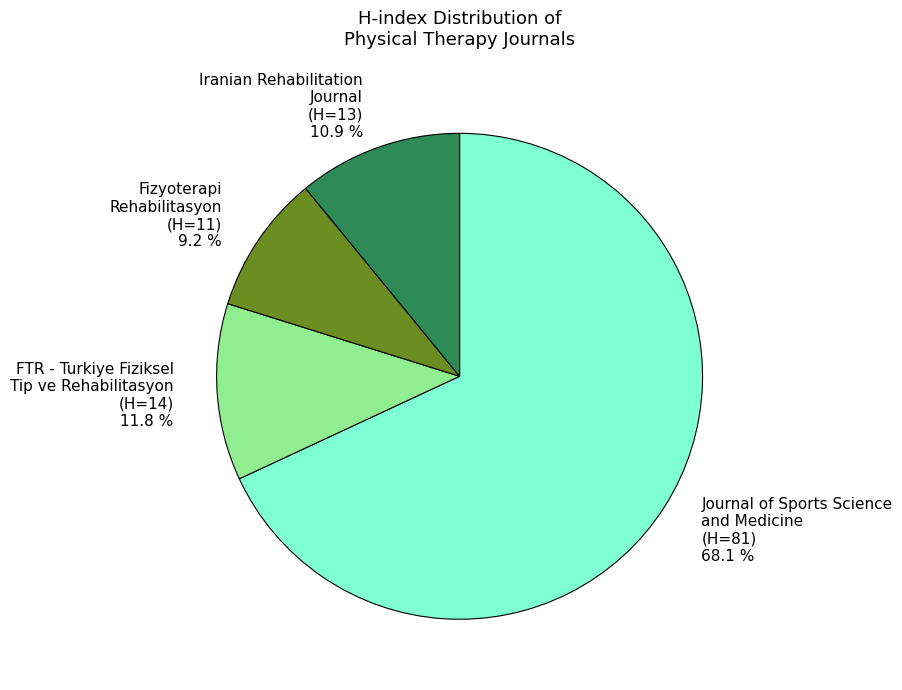

Does any single category account for the majority?

Yes